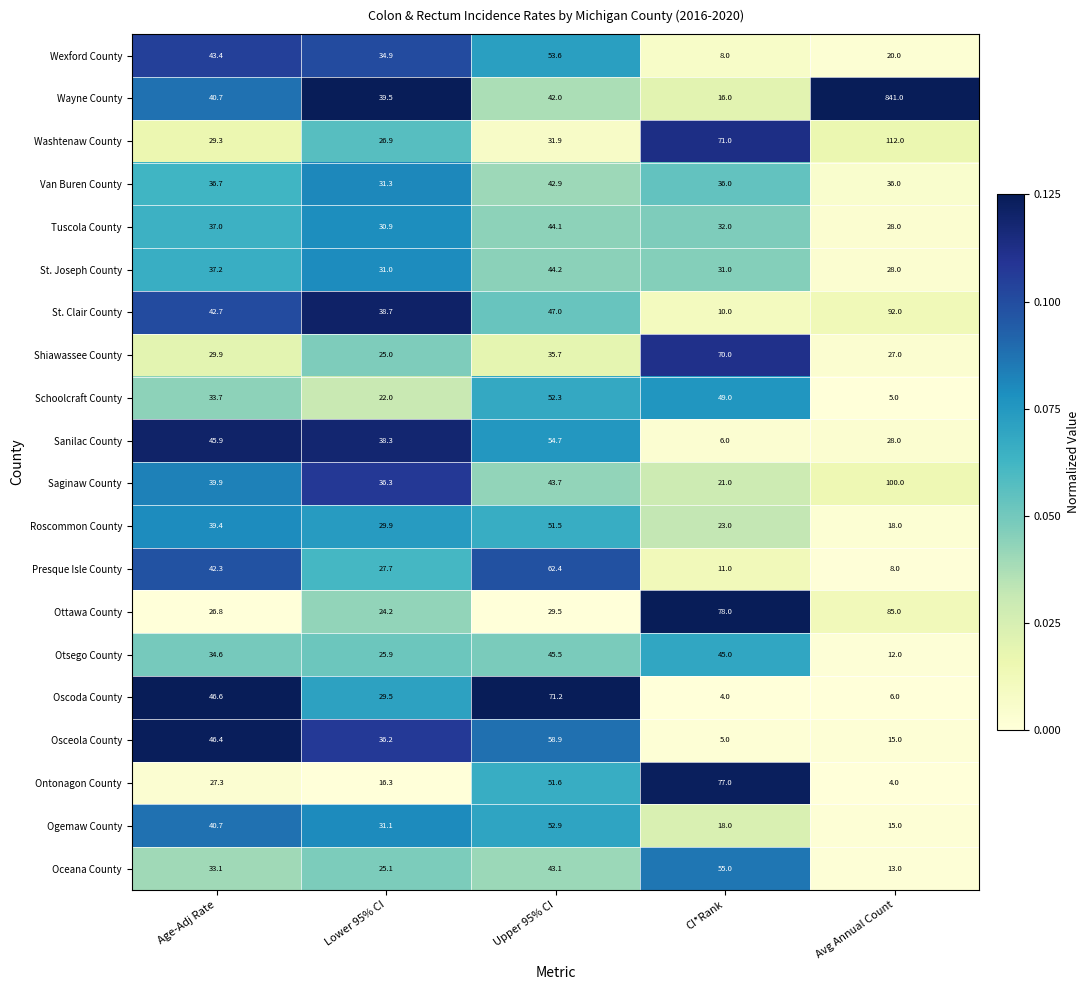

The value of Roscommon County at CI*Rank is 9.4. True or false?

False